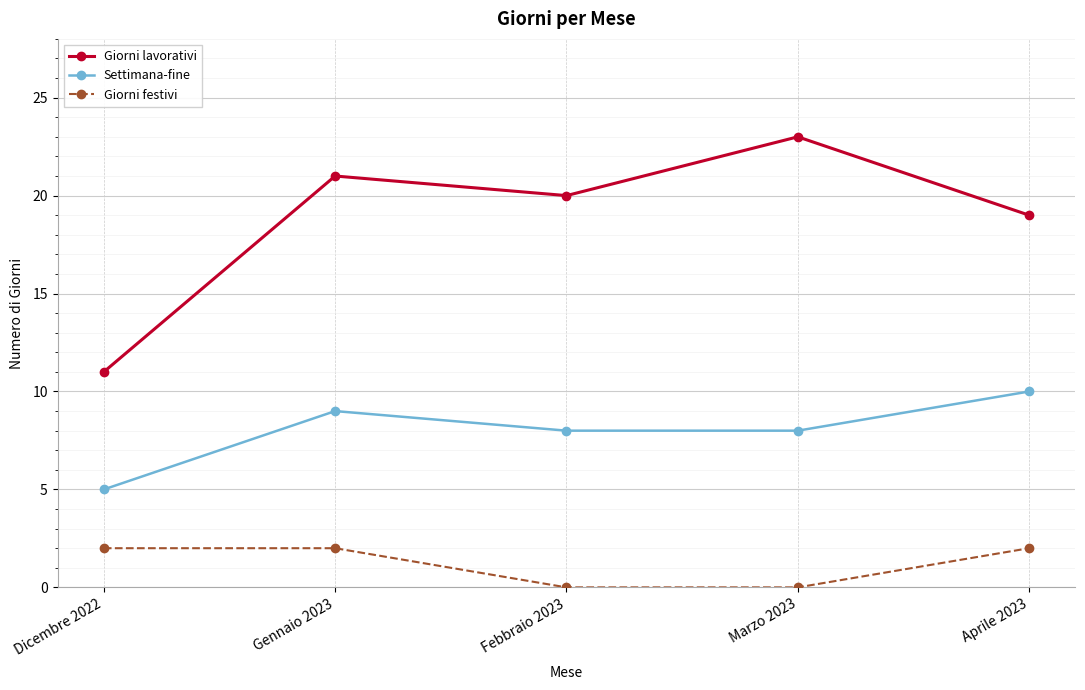

Which series has the largest range (max minus min)?

Giorni lavorativi